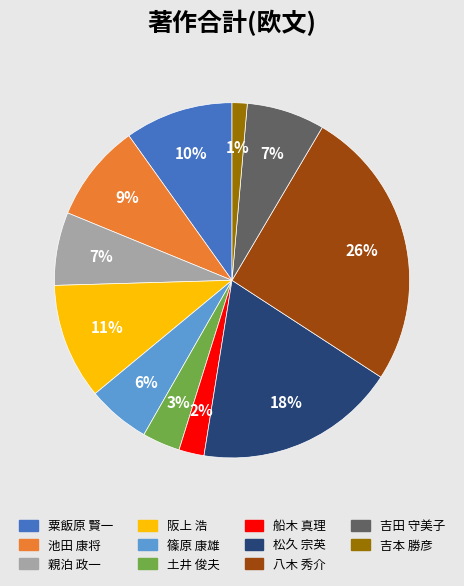

True or false: 阪上 浩 accounts for 11% of the total.

True